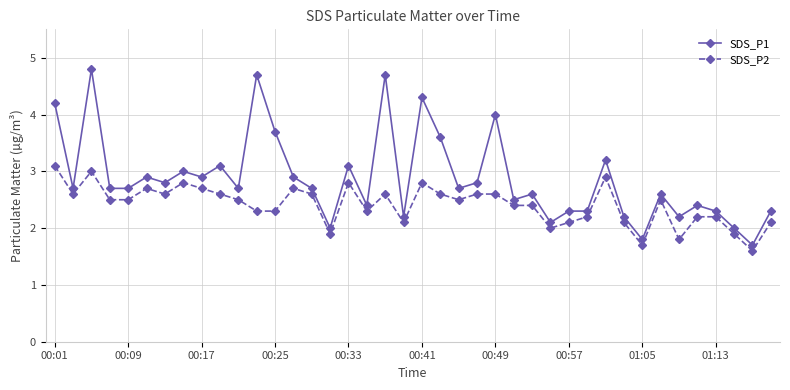

True or false: SDS_P1 and SDS_P2 cross at least once.

False